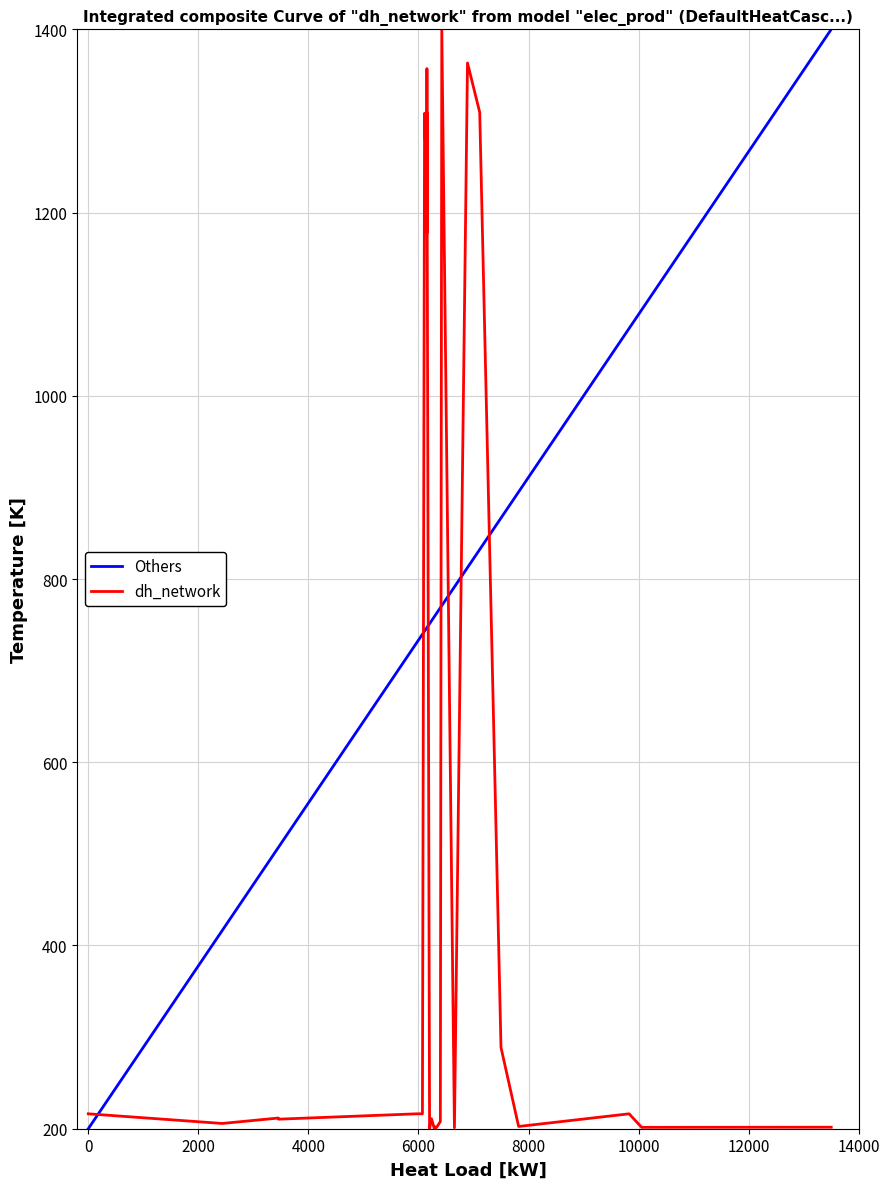

What is the difference between the maximum and minimum values in the Others series?

1200.0